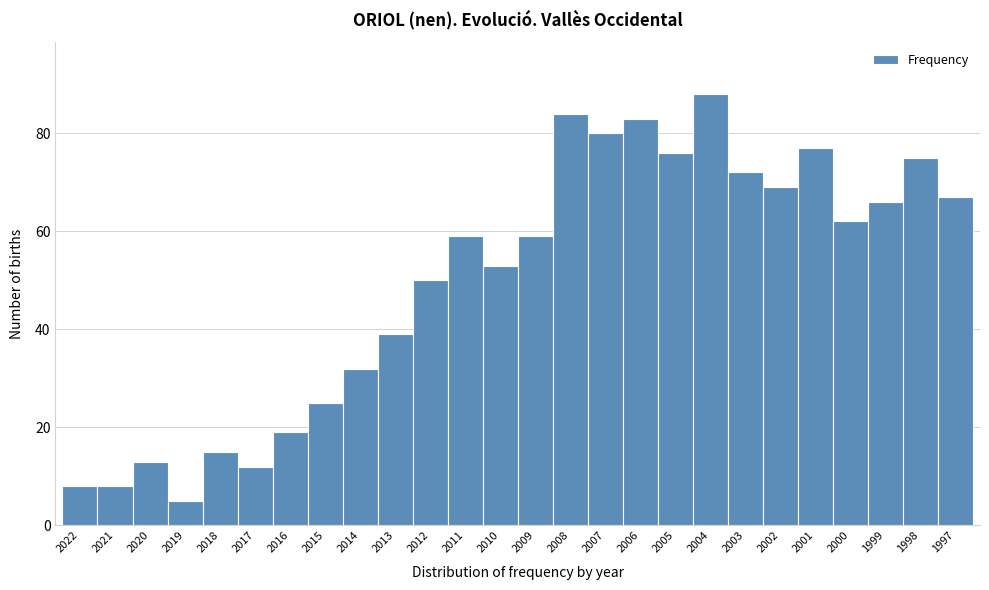

Reading left to right, list all the values displayed in this chart.

2022=8	2021=8	2020=13	2019=5	2018=15	2017=12	2016=19	2015=25	2014=32	2013=39	2012=50	2011=59	2010=53	2009=59	2008=84	2007=80	2006=83	2005=76	2004=88	2003=72	2002=69	2001=77	2000=62	1999=66	1998=75	1997=67